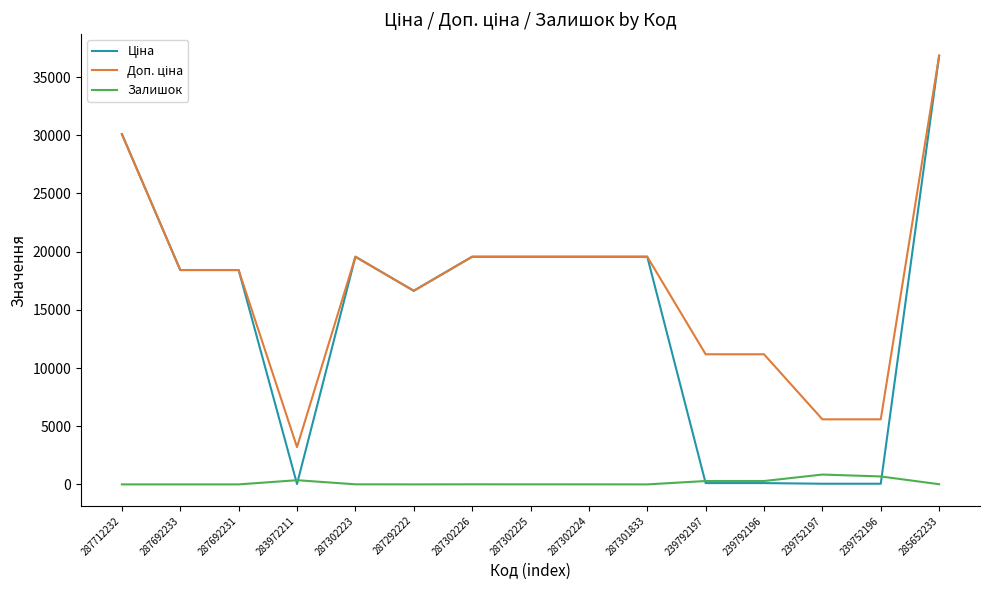

At how many categories does at least one series exceed 20300?

2